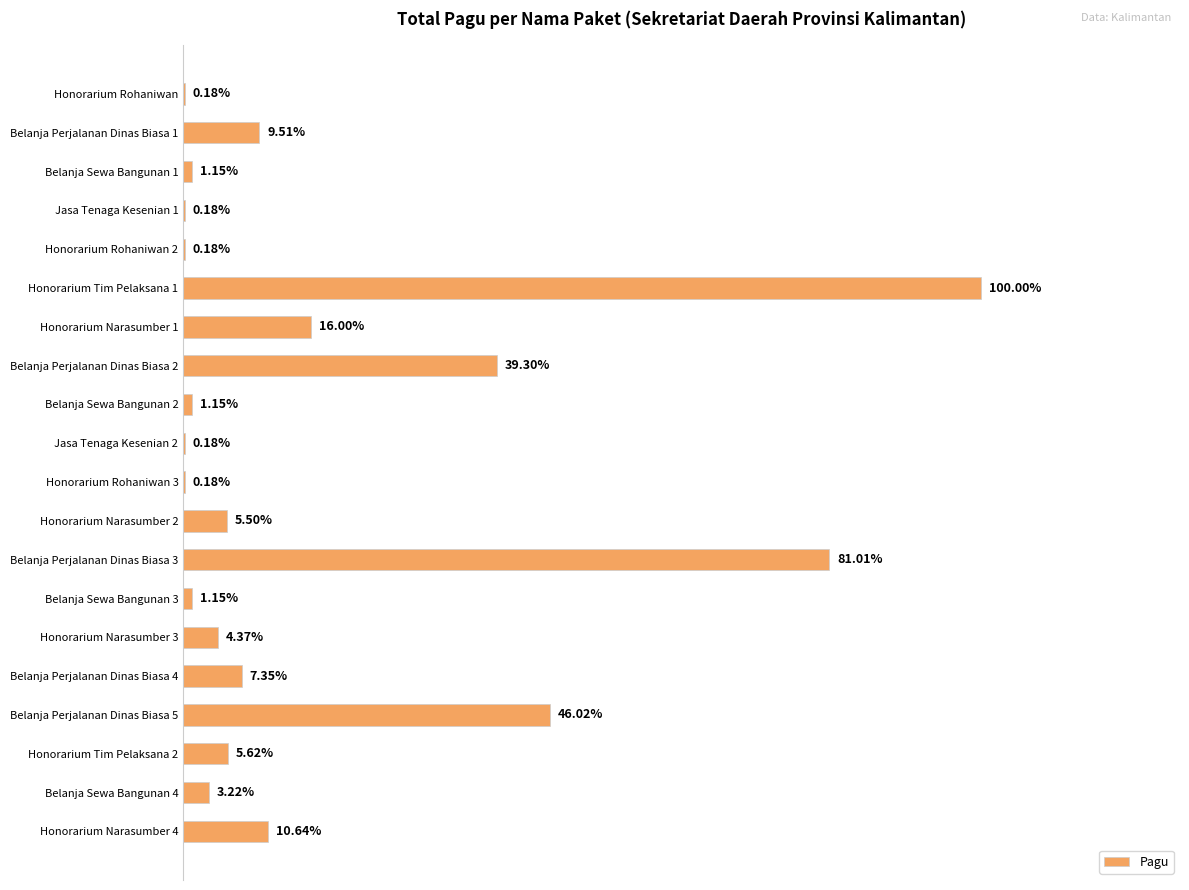

How many data points does each series have?

20